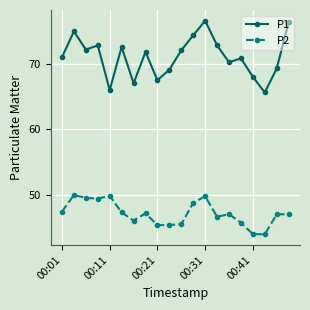

What is the value of the P2 point at the 10th from the left?

45.4